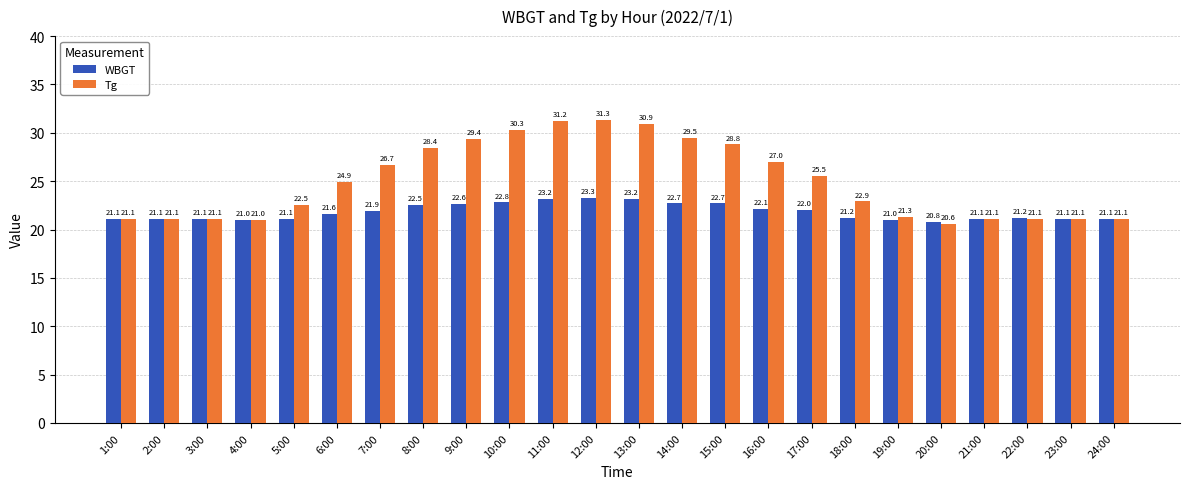

What position from the left is 4:00?

4